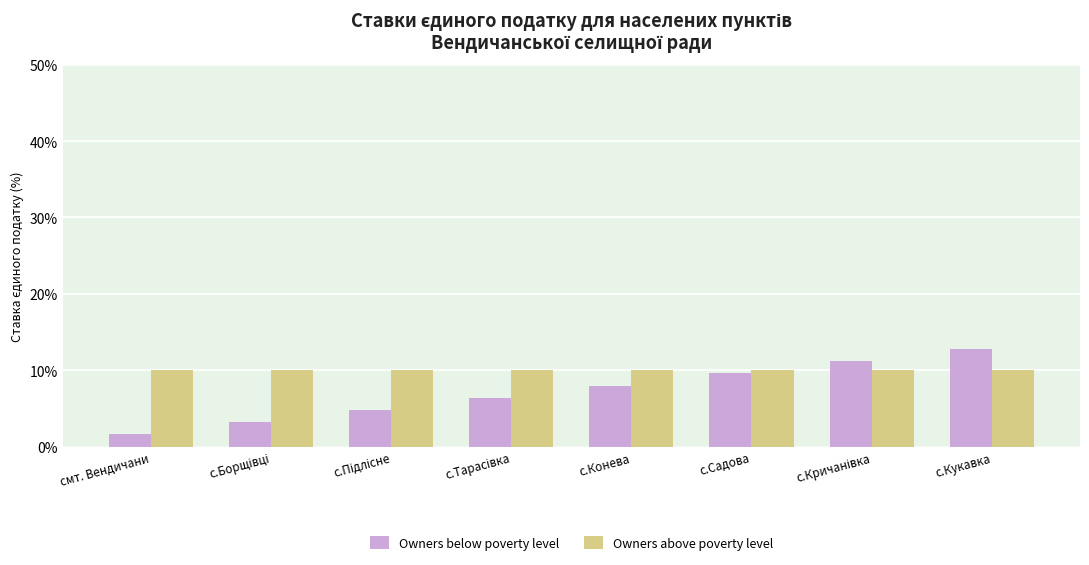

What is the average value of the Owners above poverty level series?

10.0